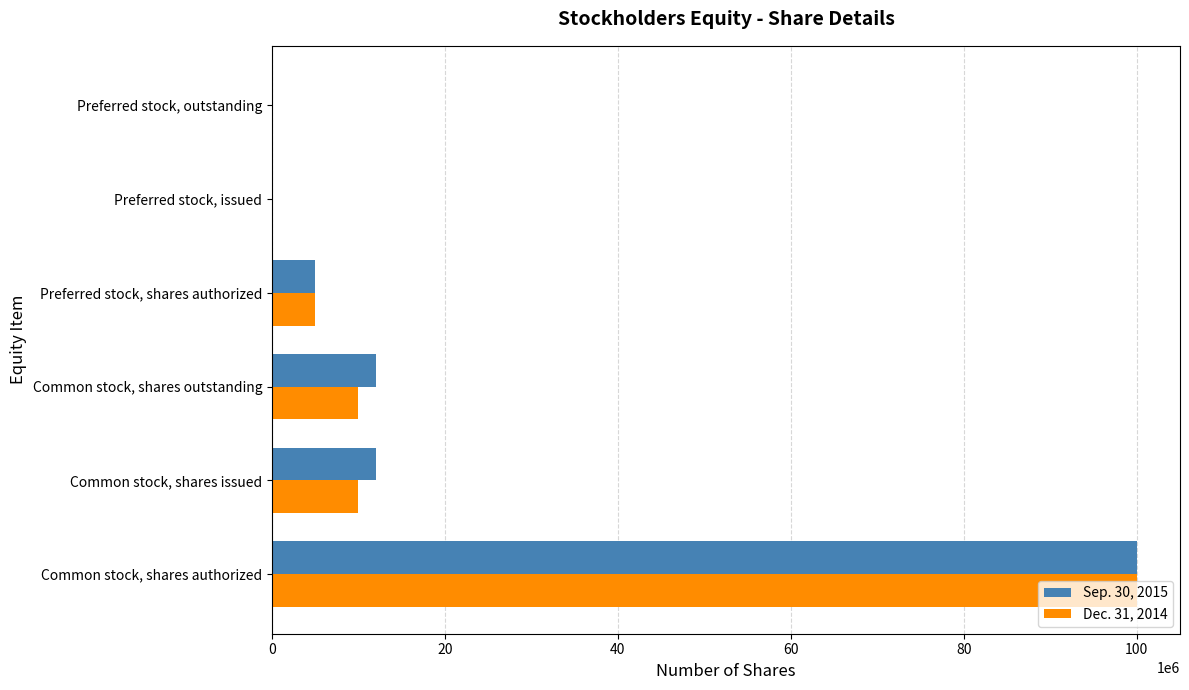

Is the value of Sep. 30, 2015 at Common stock, shares issued greater than the value of Dec. 31, 2014 at Preferred stock, shares authorized?

Yes